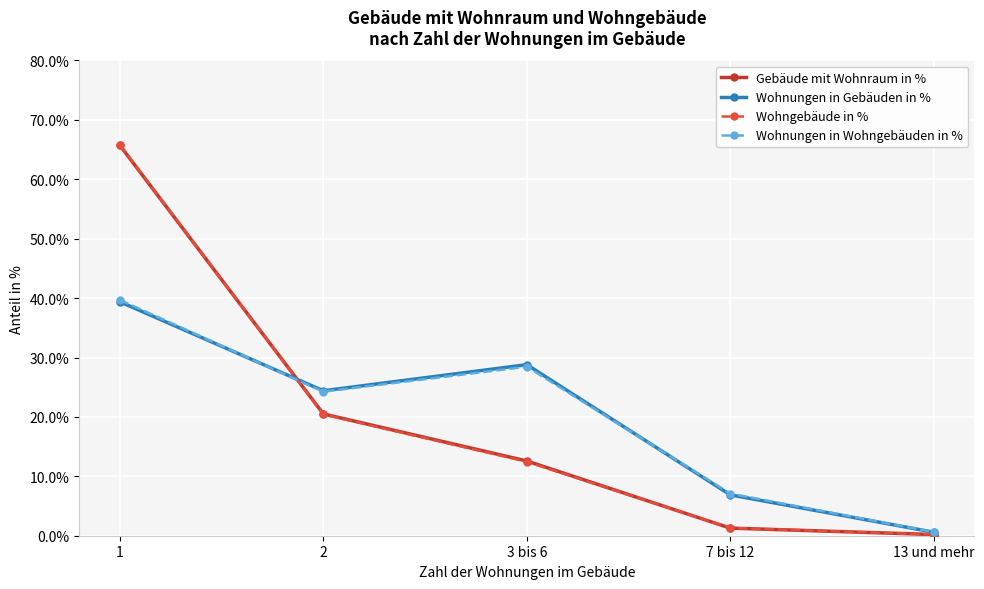

The value of Wohngebäude in % at 3 bis 6 is 12.4. True or false?

True